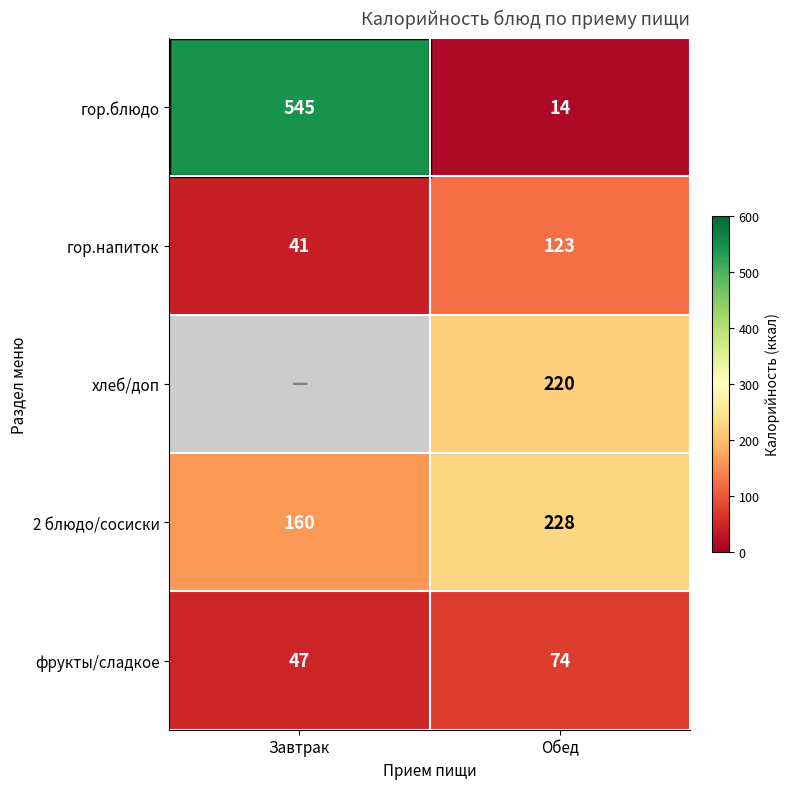

The value of гор.блюдо at Обед is 3.2. True or false?

False